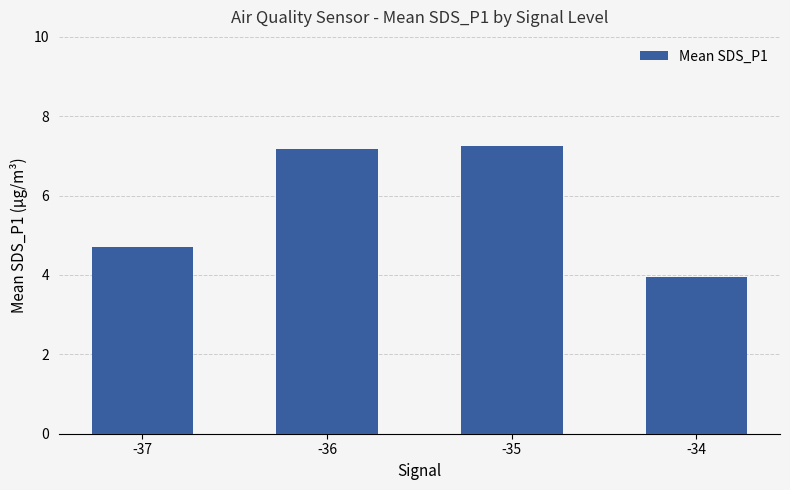

What is the sum of all values?

23.1